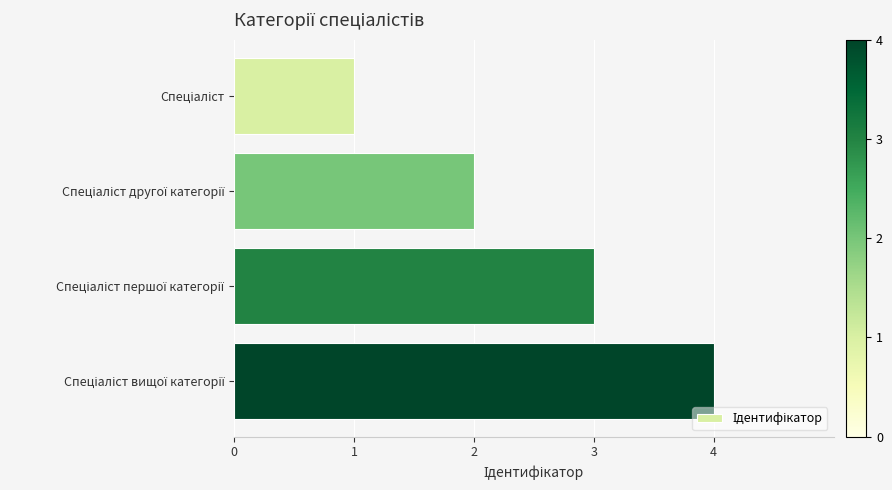

What is the difference between the maximum and minimum values?

3